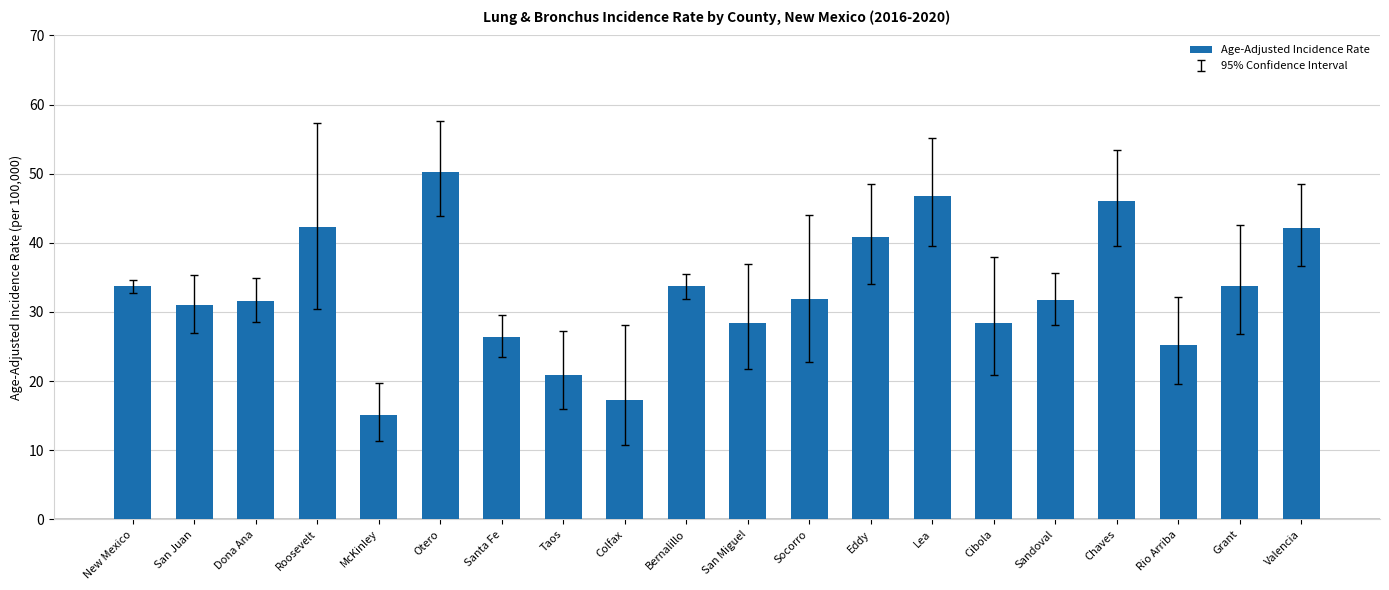

How many data points does each series have?

20